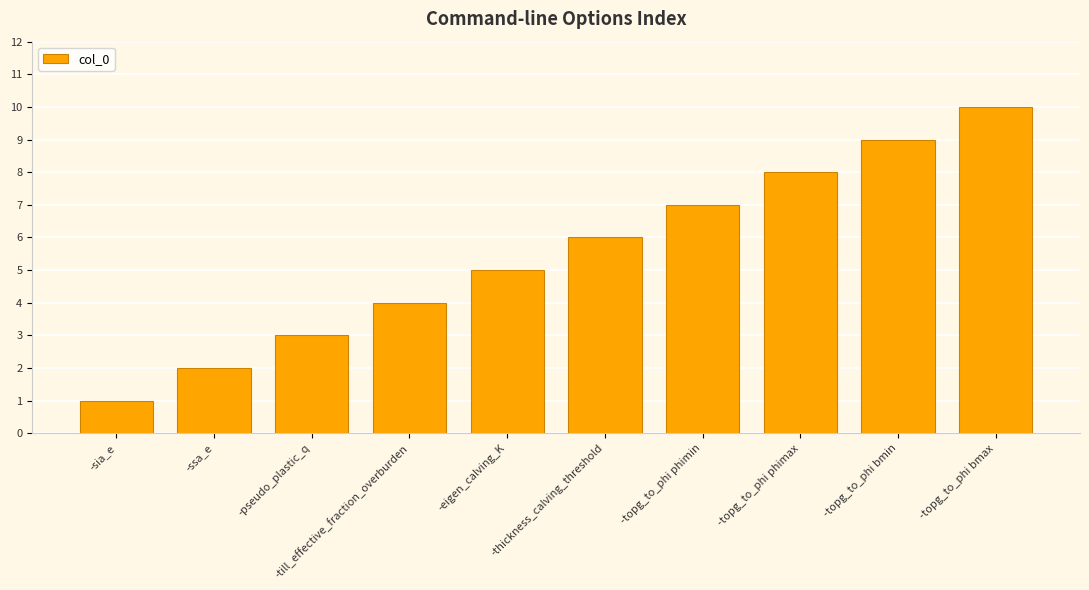

What is the maximum value shown in the chart?

10